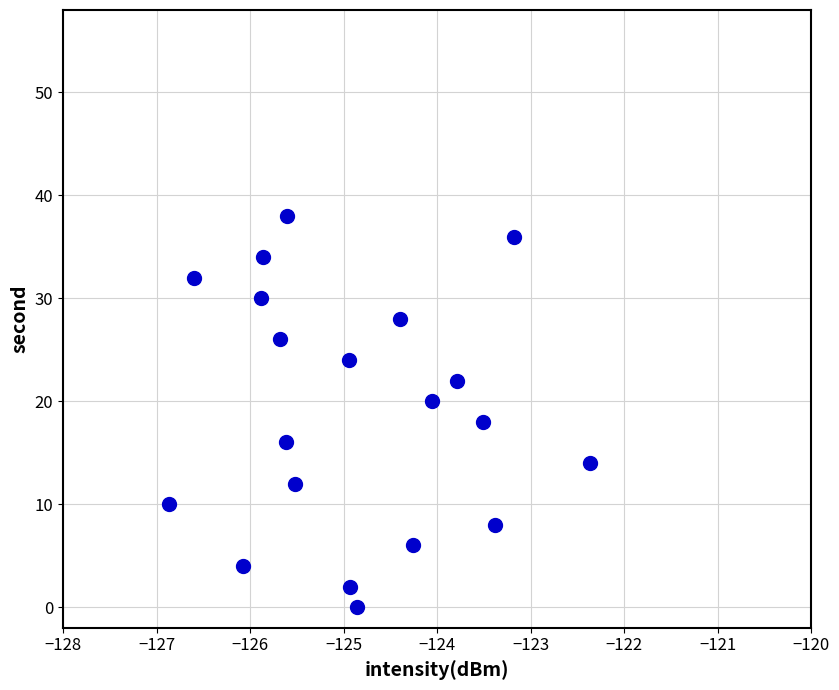

What is the range of Y values (max minus min)?

38